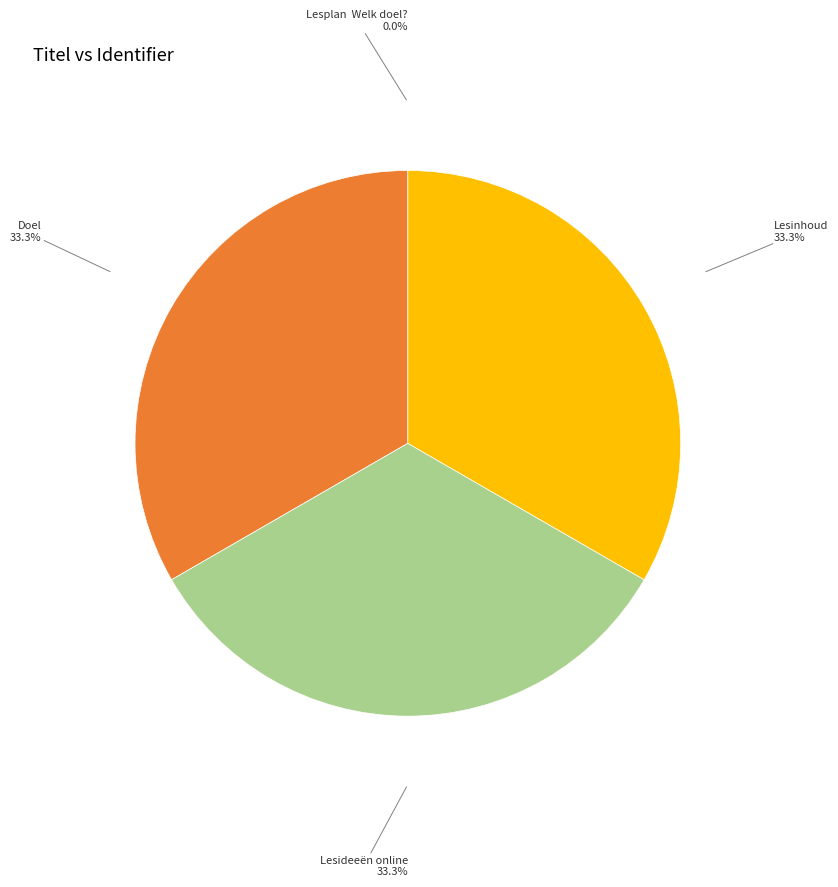

Is there a majority slice in this chart?

No